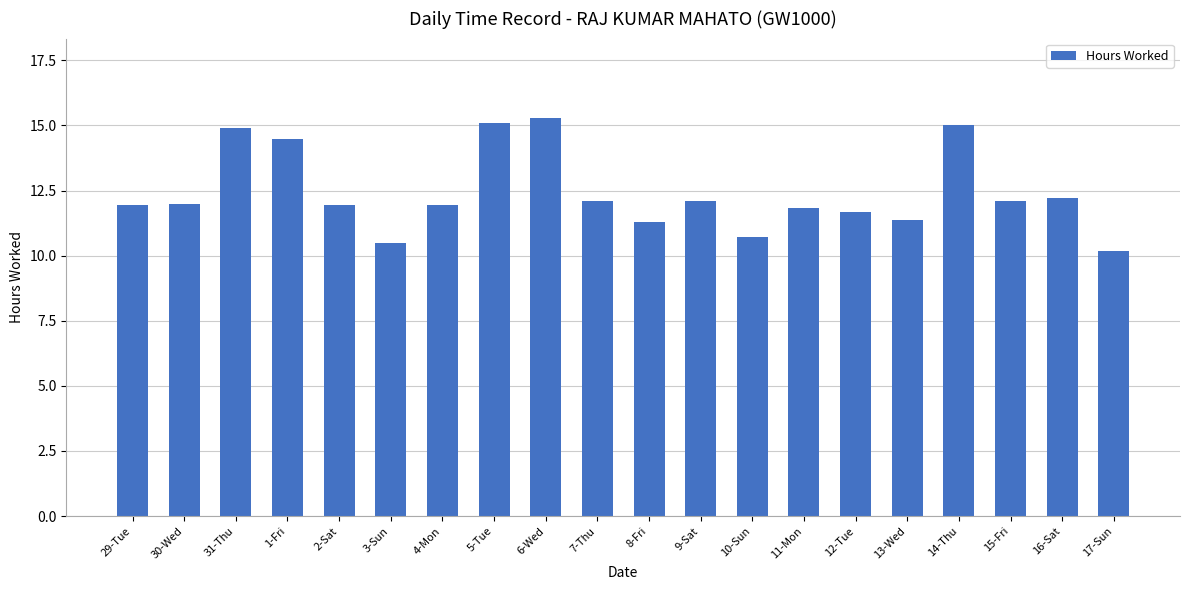

Are the bars grouped side by side (vs. stacked)?

No